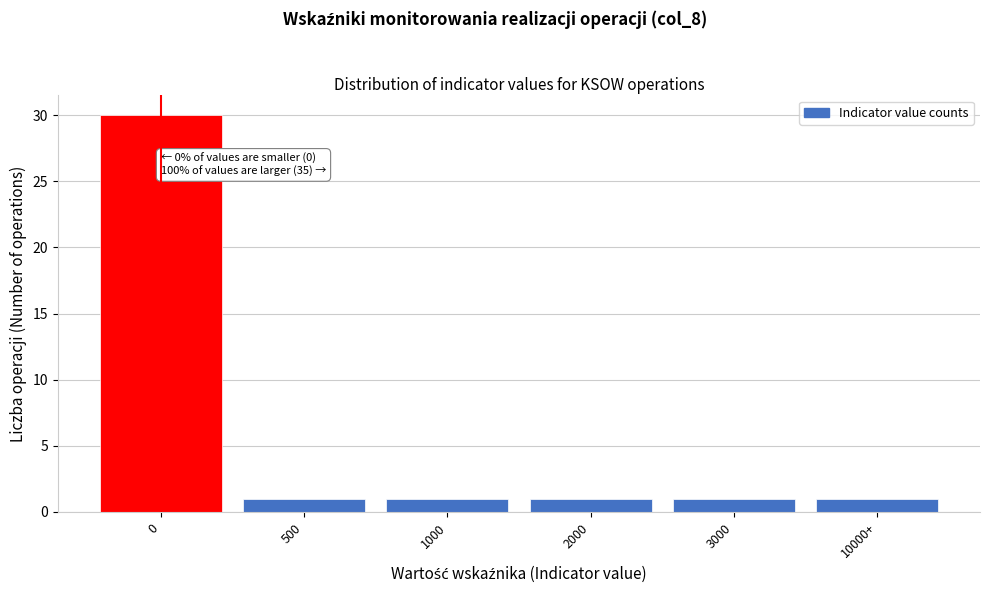

Reading left to right, extract all data points from this chart.

30	1	1	1	1	1